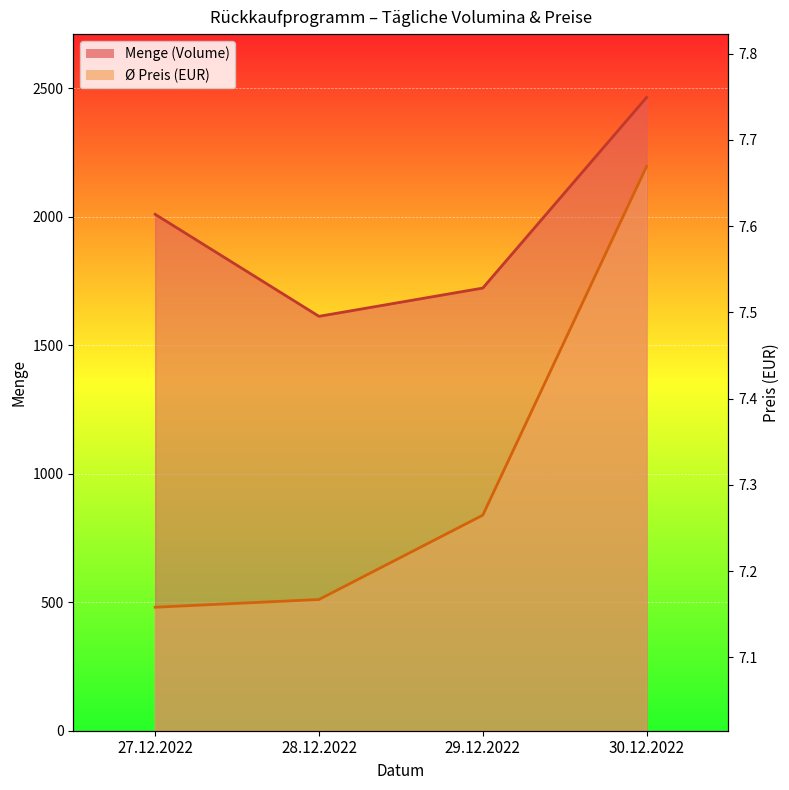

How many categories are shown in the chart?

4